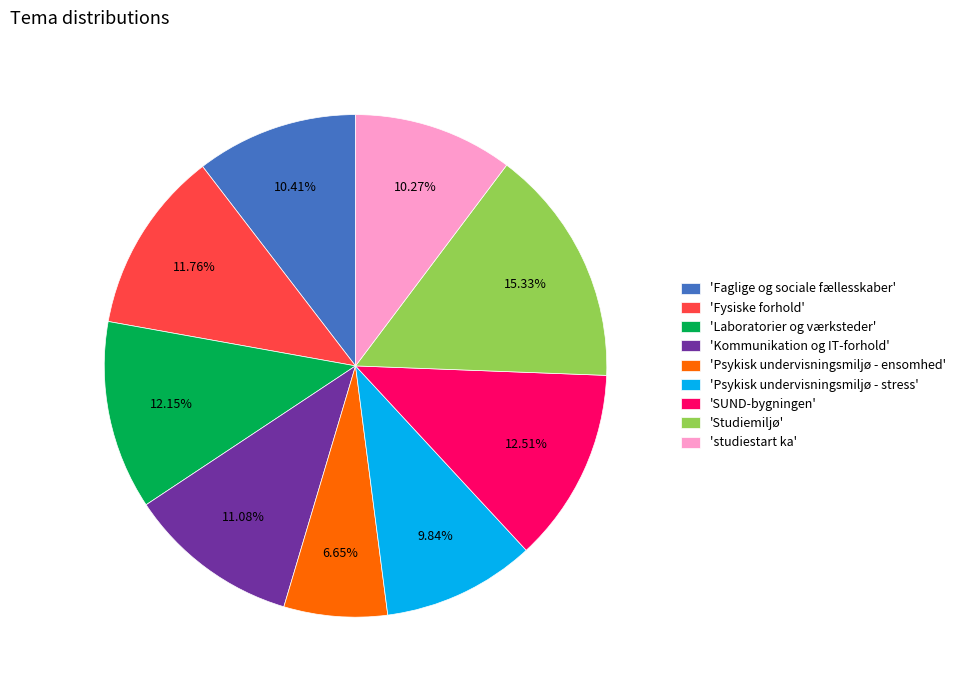

Between 'Laboratorier og værksteder' and 'studiestart ka', which is larger?

'Laboratorier og værksteder'